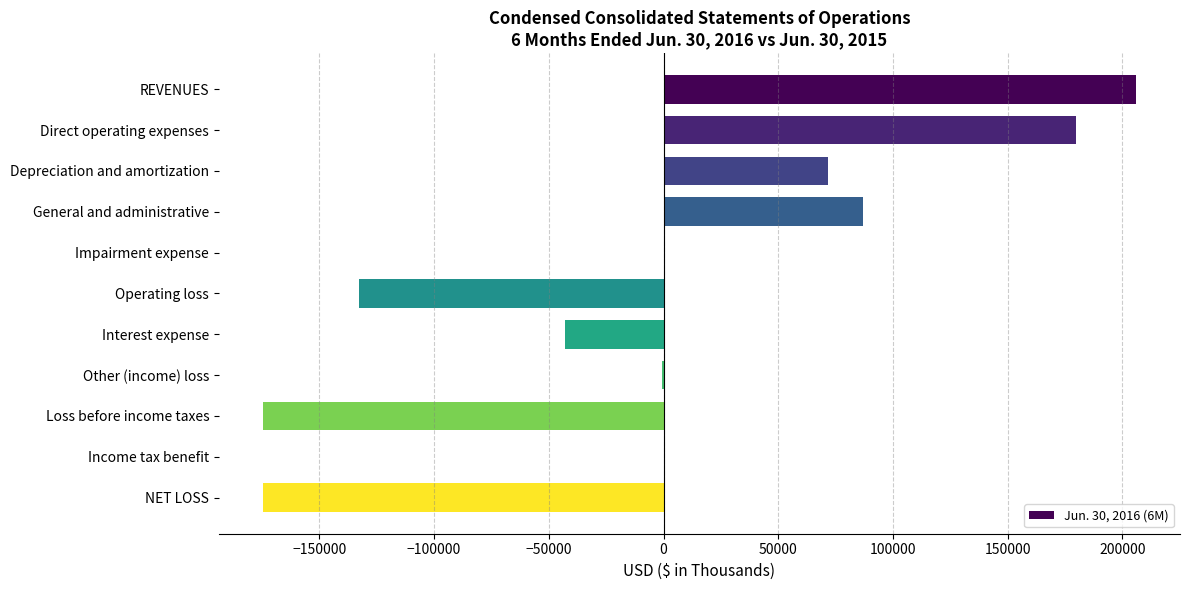

What is the sum of the values at Direct operating expenses and General and administrative?

267165